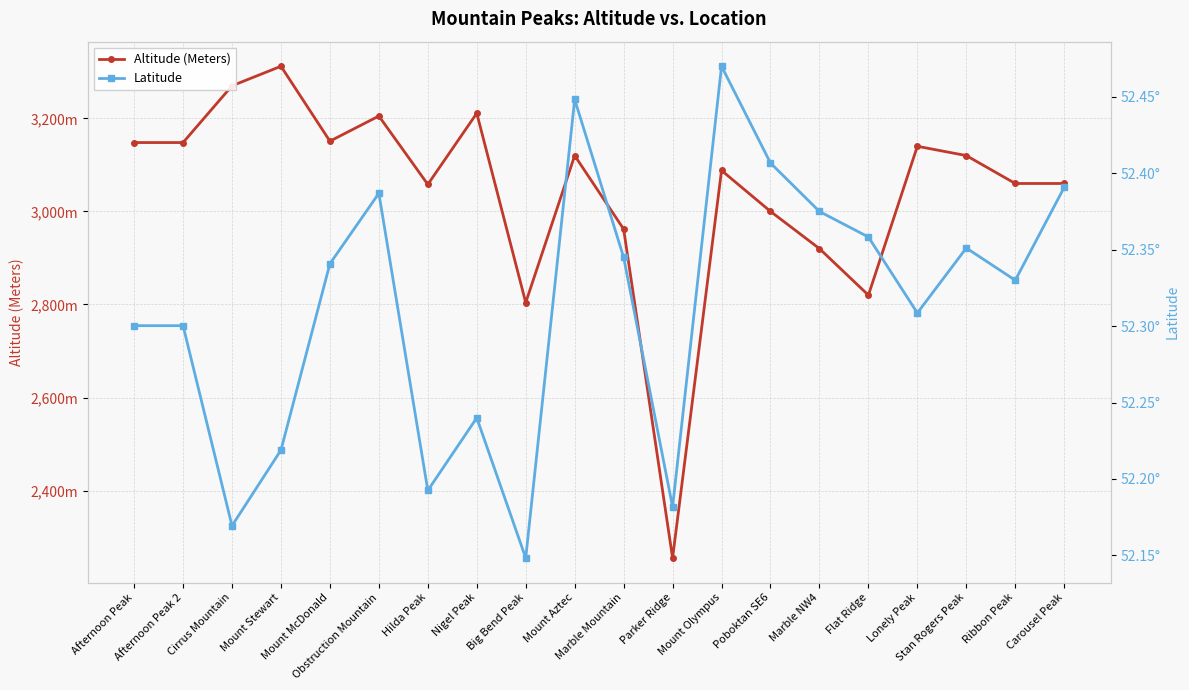

The value of Altitude (Meters) at Afternoon Peak is 2158.3. True or false?

False